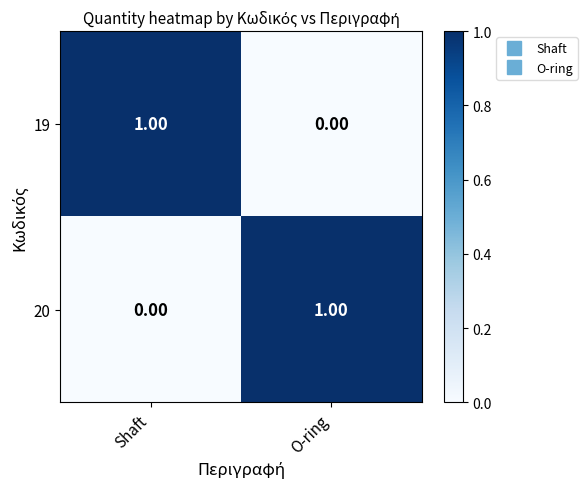

Rank the series at O-ring from lowest to highest value.

19, 20